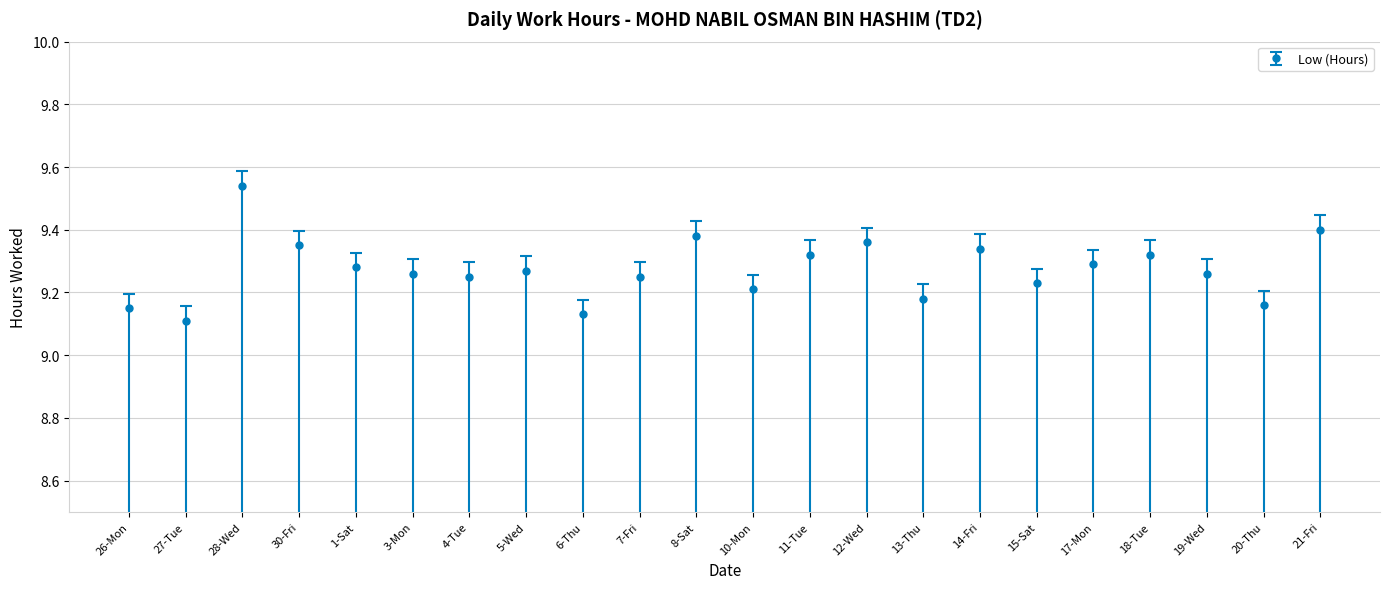

True or false: the data has more than 1 interior local peaks.

True